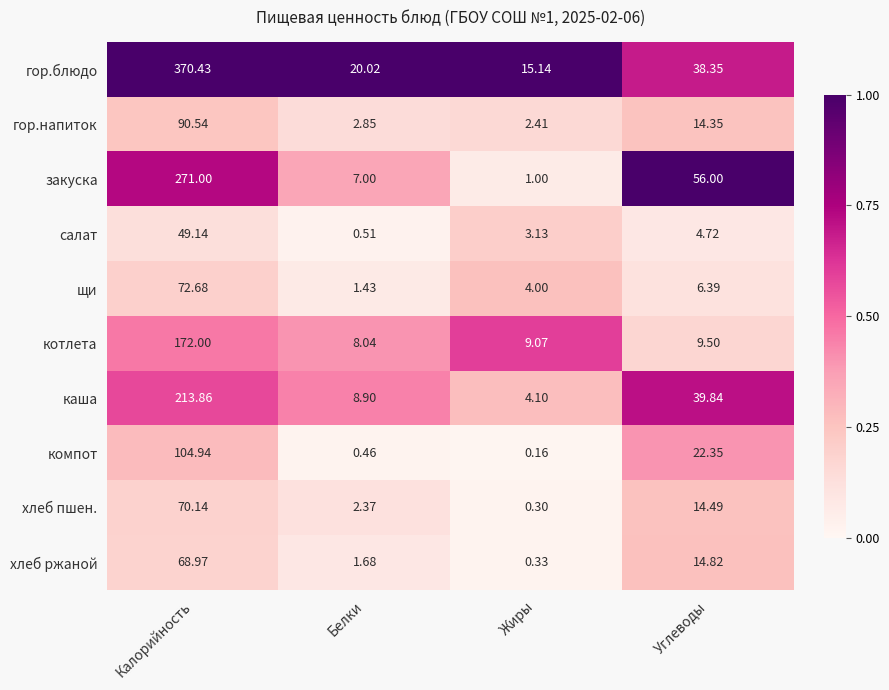

What is the maximum value shown in the chart?

370.4